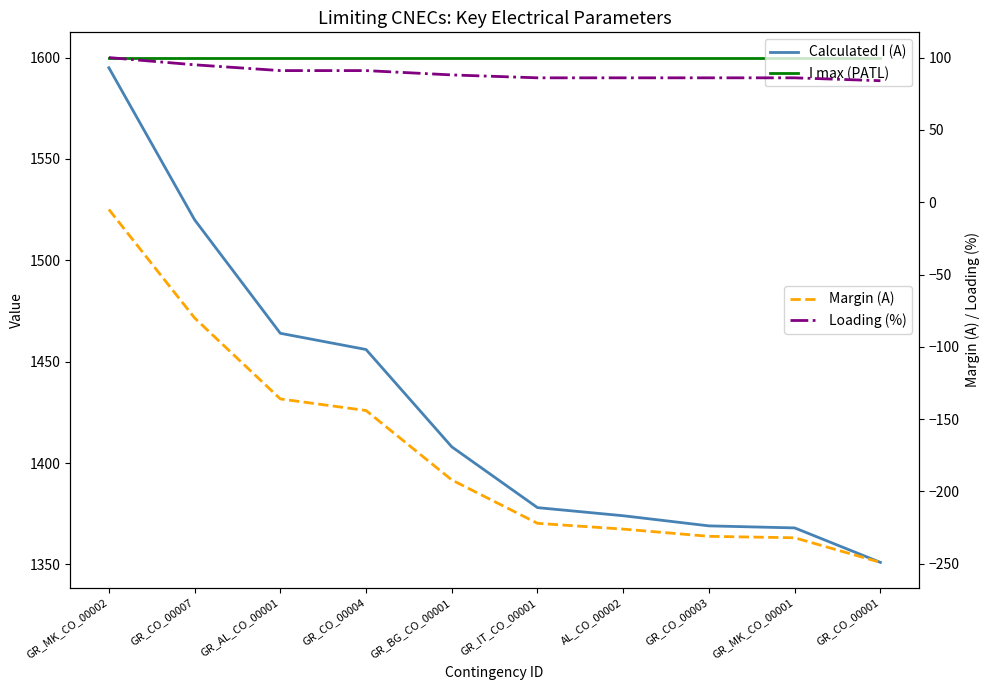

What are all the series names shown in the legend?

Calculated I (A), I max (PATL), Margin (A), Loading (%)